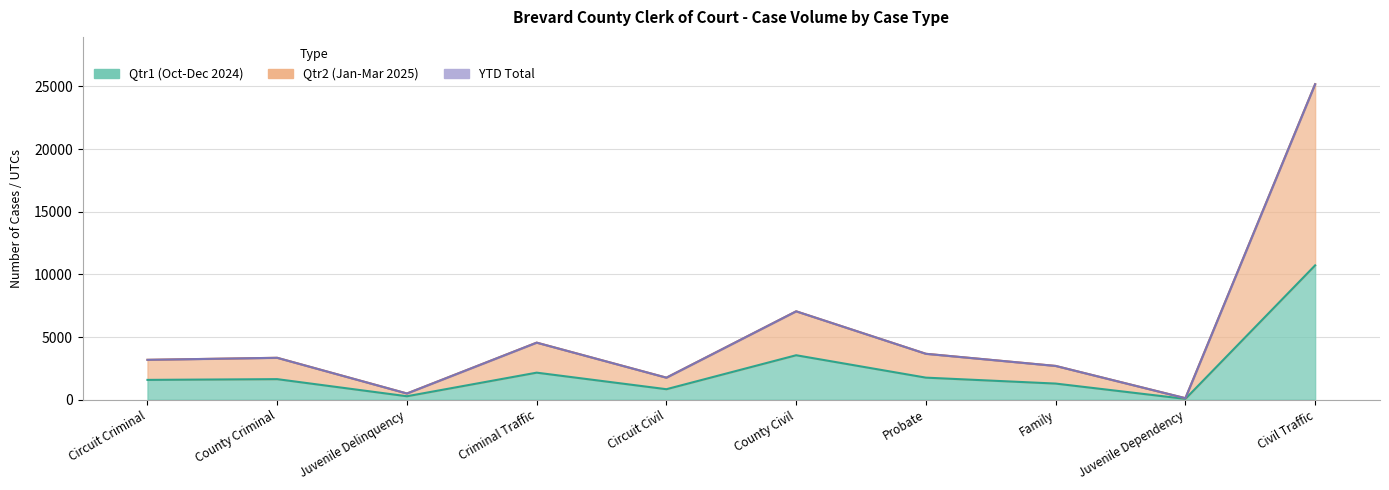

What is the difference between the YTD Total values at County Criminal and Criminal Traffic?

1210